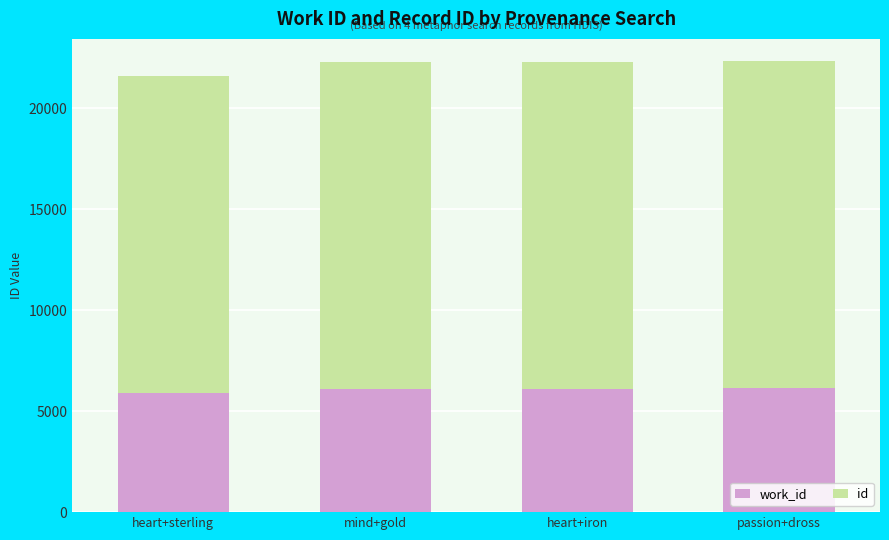

Does the chart contain any negative values?

No